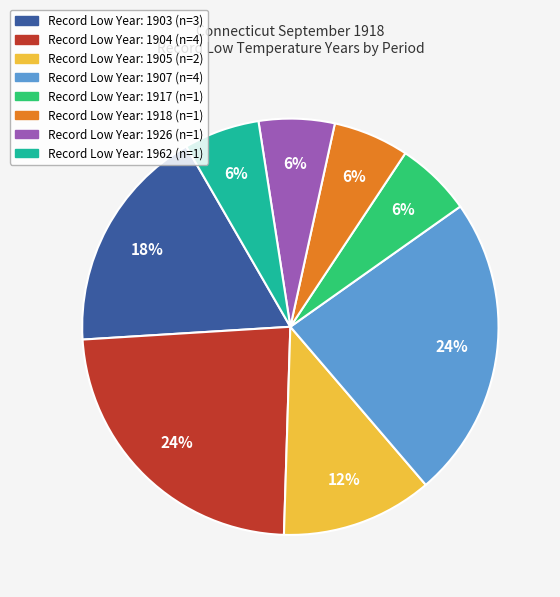

Does any single category account for the majority?

No